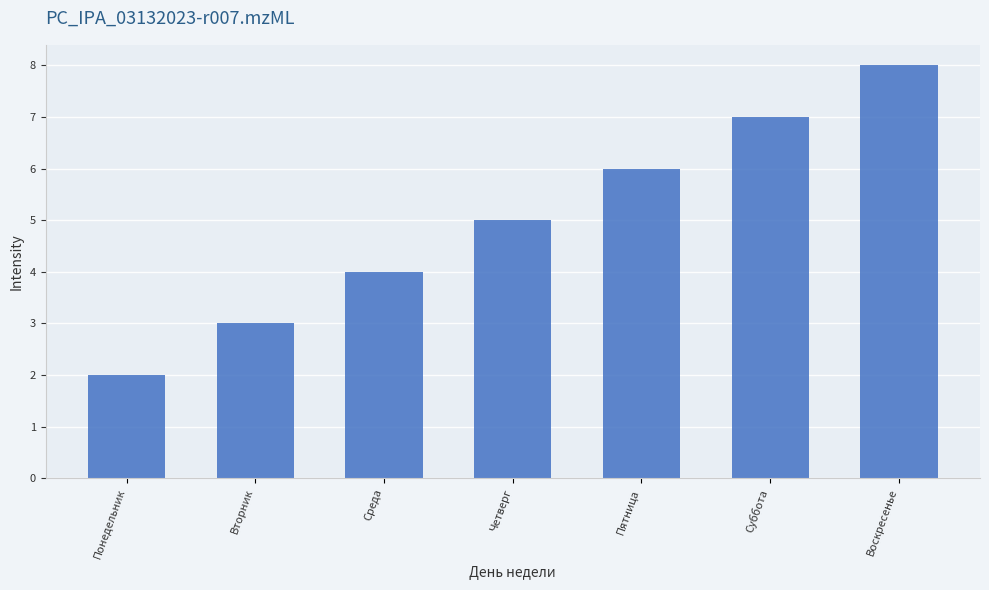

Reading left to right, what are all the values shown in this chart?

Понедельник=2	Вторник=3	Среда=4	Четверг=5	Пятница=6	Суббота=7	Воскресенье=8